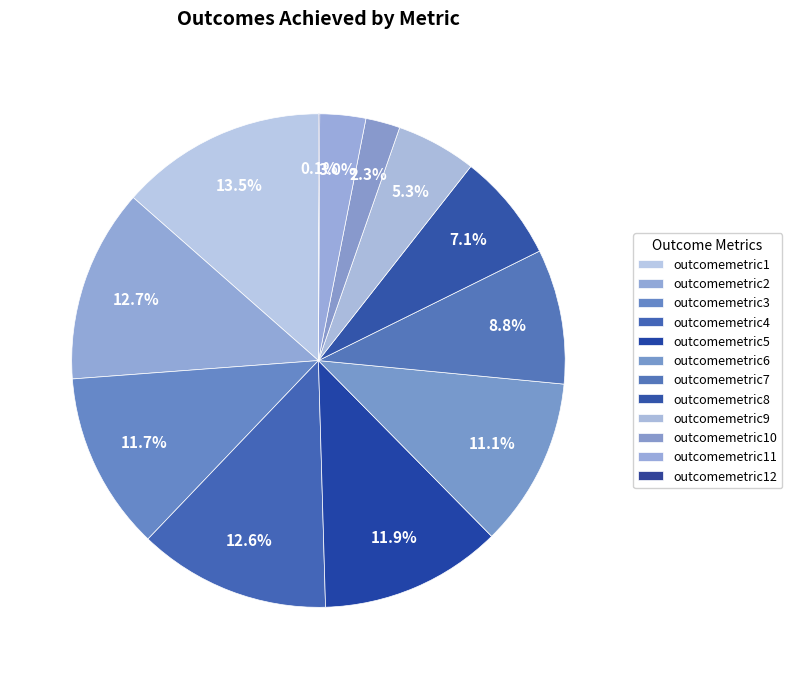

What is the change in value from outcomemetric8 to outcomemetric11?

-49